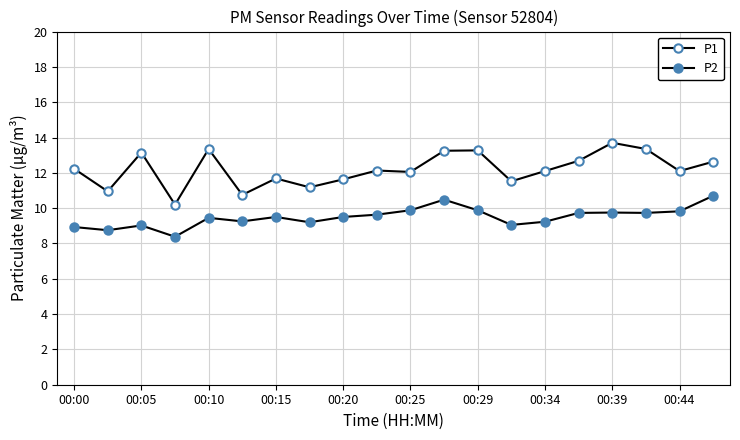

How many lines are shown in the chart?

2